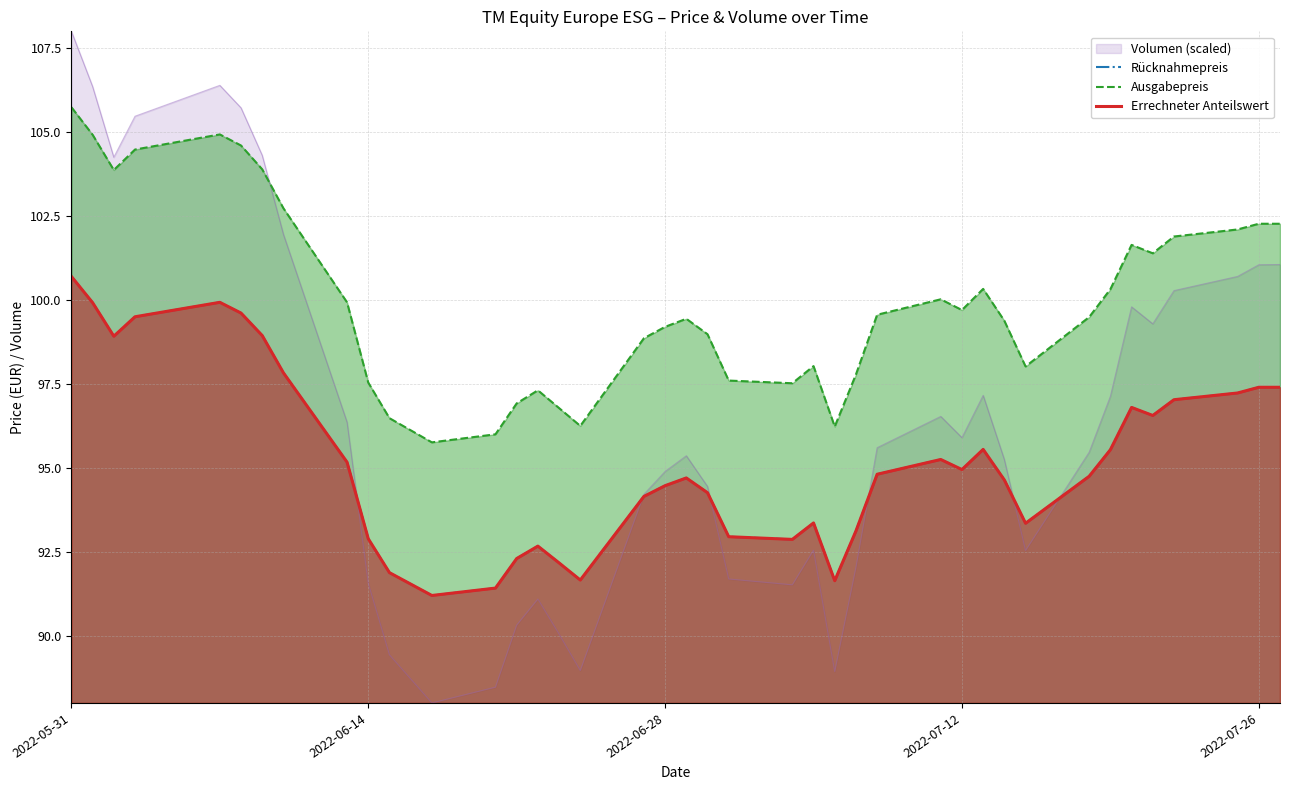

What is the value of the Ausgabepreis point at the 19th from the left?

99.2